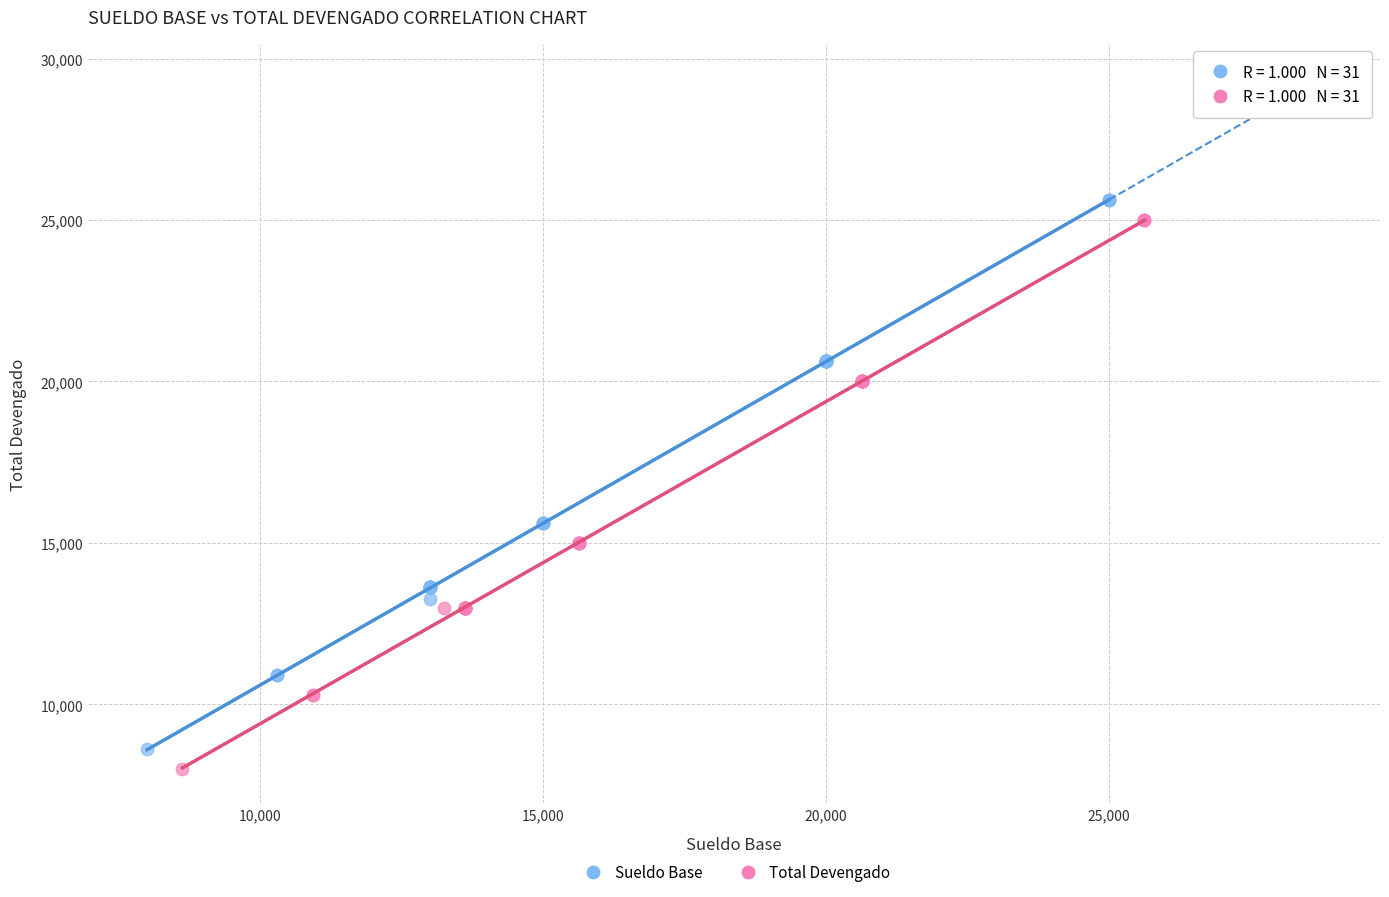

Which series contains the highest Y value?

Sueldo Base